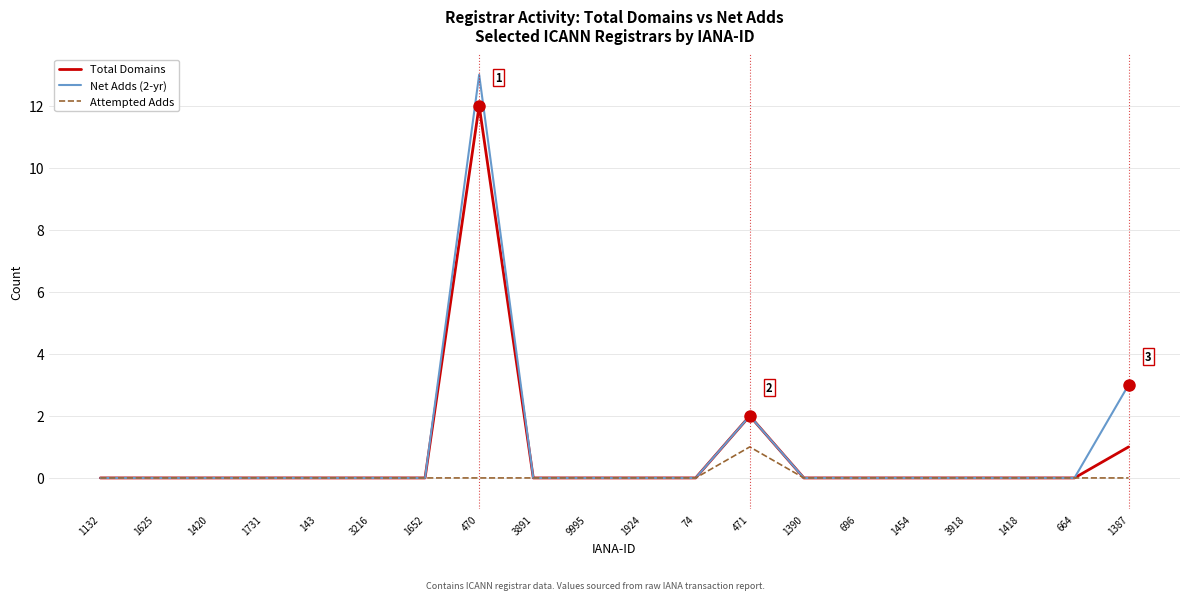

Which series changed the most between 470 and 664?

Net Adds (2-yr)